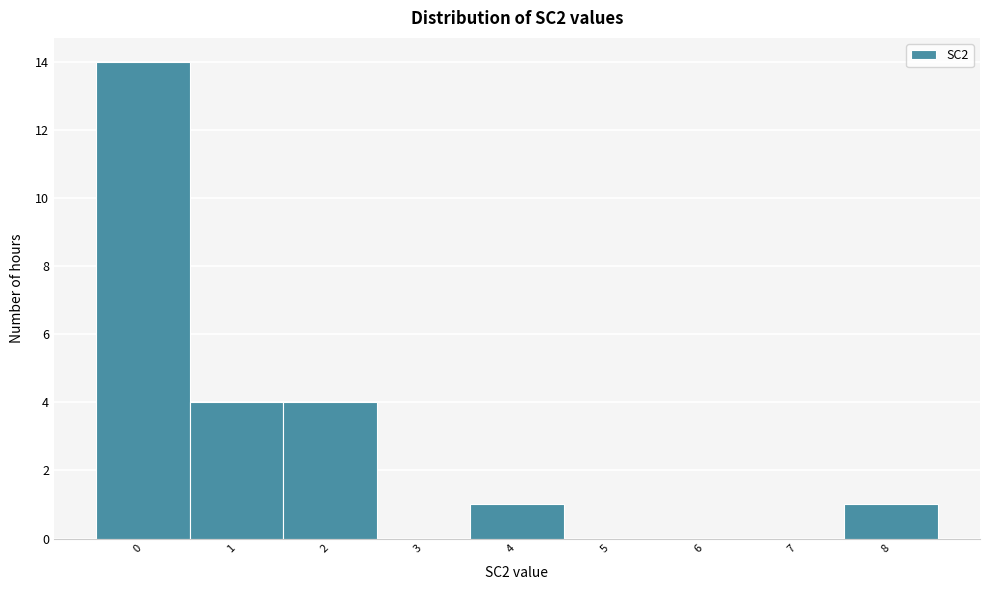

How tall is the bar that spans 1.5 to 2.5 on the x-axis? The values are not printed on the chart, so give them approximately, as read against the axis.

4